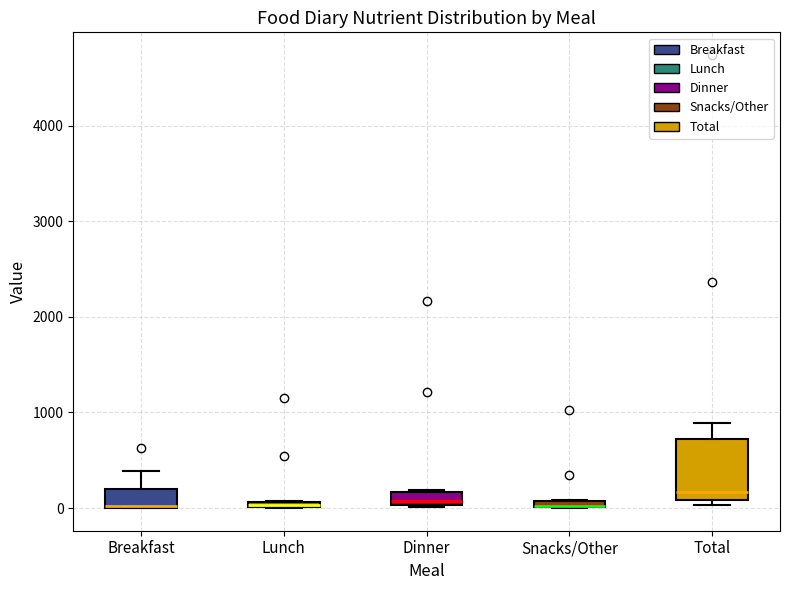

Comparing the boxes themselves (not the whiskers), which one is the tallest?

Total